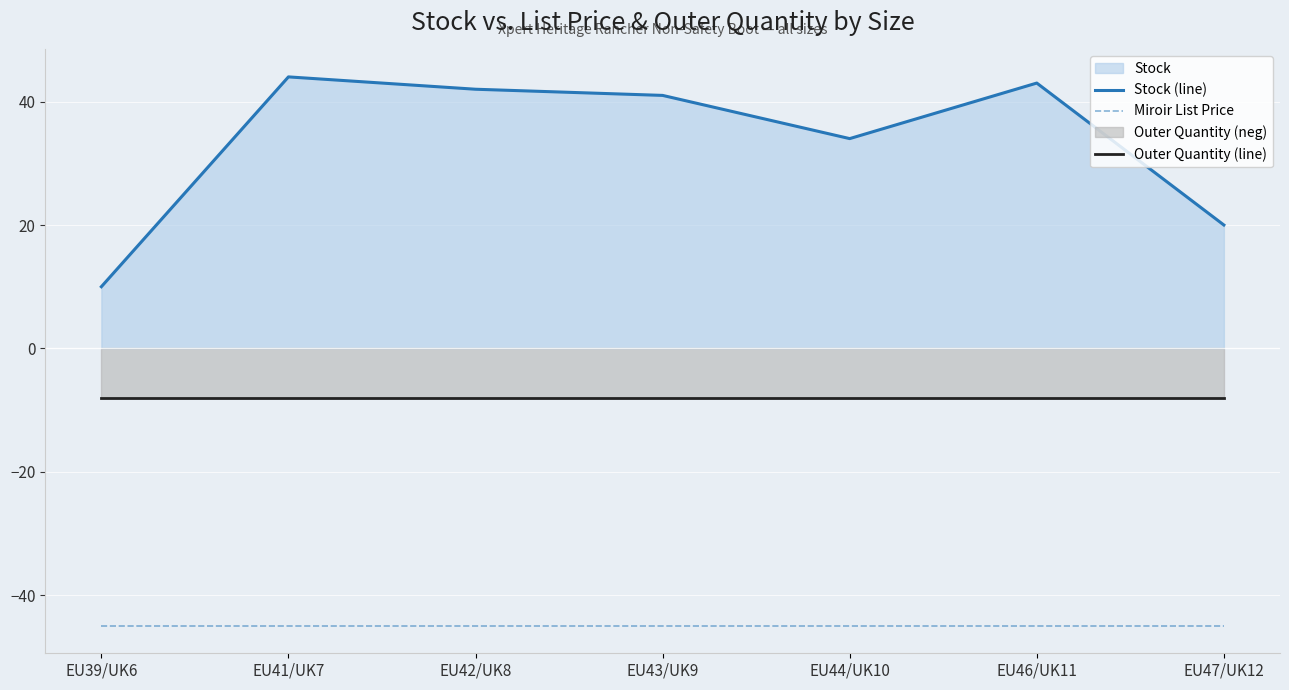

Where is Outer Quantity (line) nearest to the value -8?

EU39/UK6